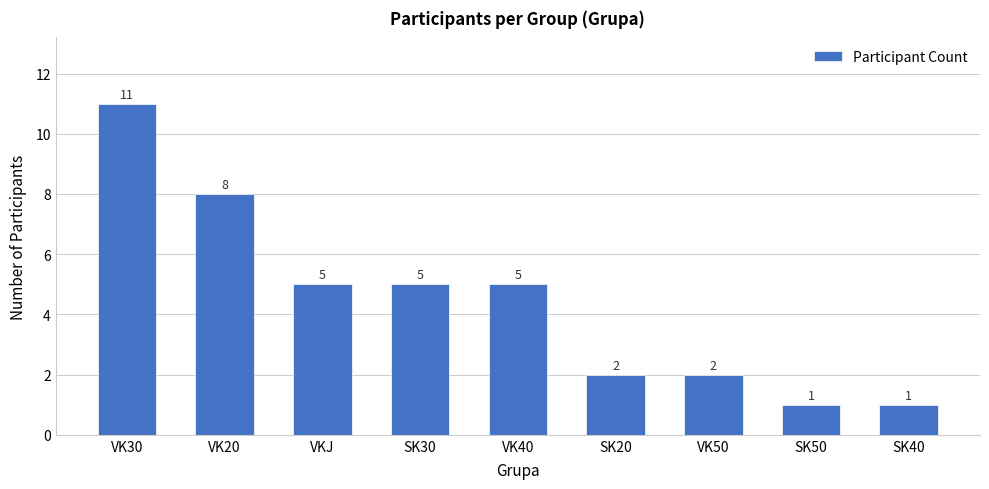

Which has a higher value, SK30 or VK30?

VK30